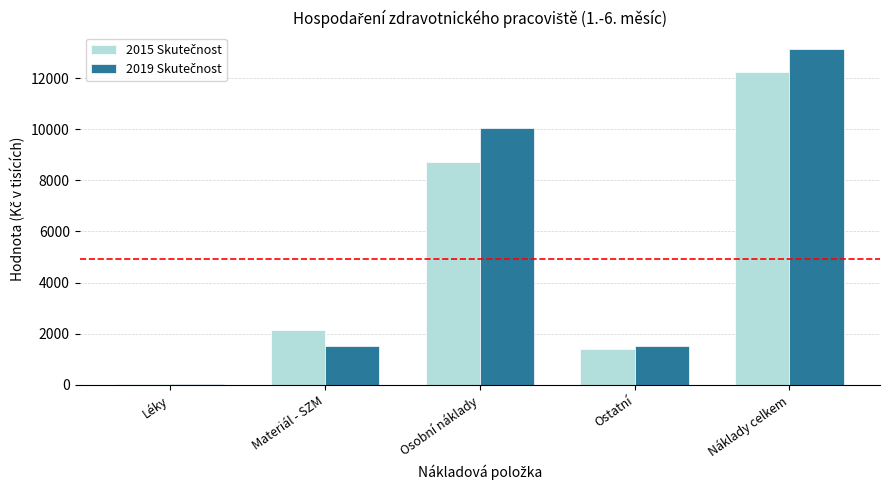

What is the total value across all series at Ostatní?

2921.9